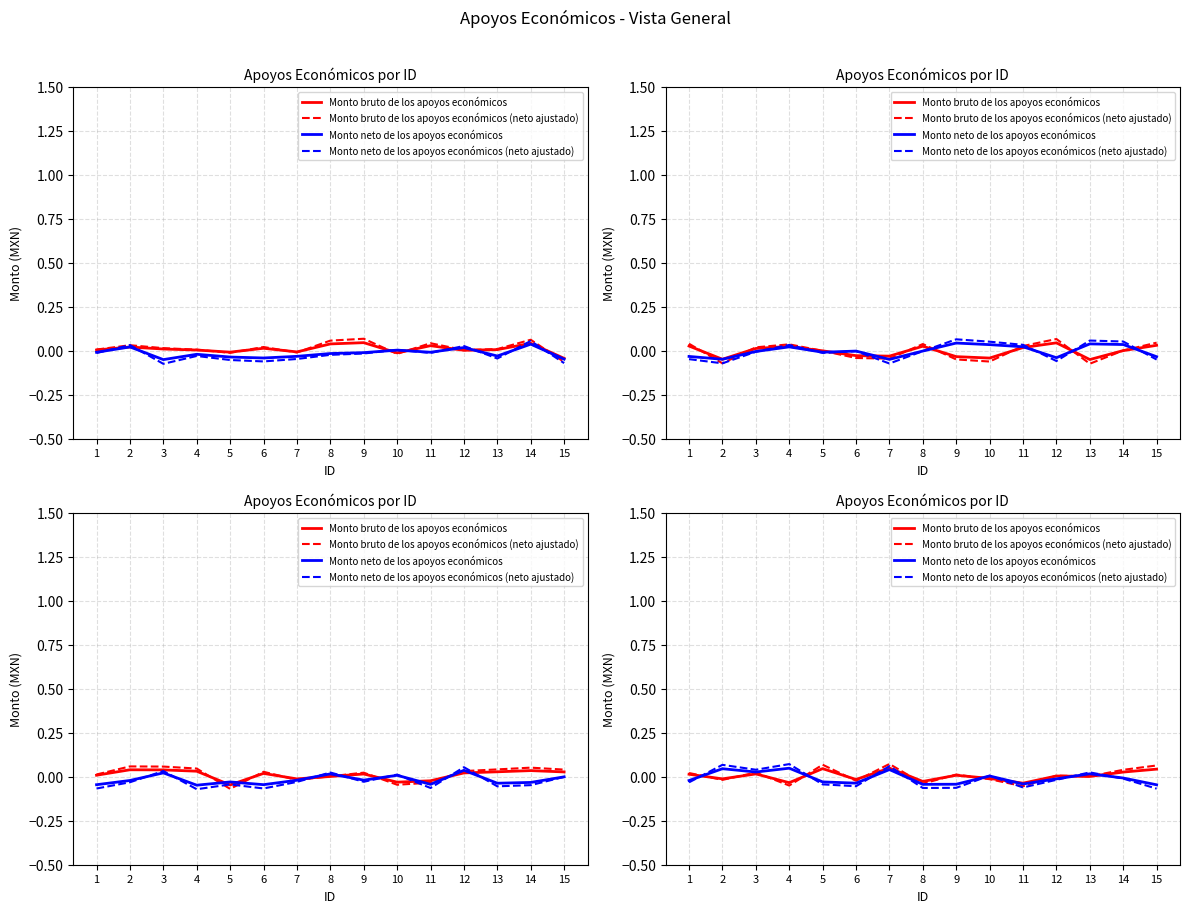

Reading left to right, what are all the values shown in this chart?

Monto bruto de los apoyos económicos: 0.0	-0.0	0.0	-0.0	0.0	-0.0	0.0	-0.0	0.0	-0.0	-0.0	0.0	0.0	0.0	0.0
Monto bruto de los apoyos económicos (neto ajustado): 0.0	-0.0	0.0	-0.0	0.1	-0.0	0.1	-0.0	0.0	-0.0	-0.1	0.0	0.0	0.0	0.1
Monto neto de los apoyos económicos: -0.0	0.0	0.0	0.0	-0.0	-0.0	0.0	-0.0	-0.0	0.0	-0.0	-0.0	0.0	-0.0	-0.0
Monto neto de los apoyos económicos (neto ajustado): -0.0	0.1	0.0	0.1	-0.0	-0.1	0.1	-0.1	-0.1	0.0	-0.1	-0.0	0.0	-0.0	-0.1